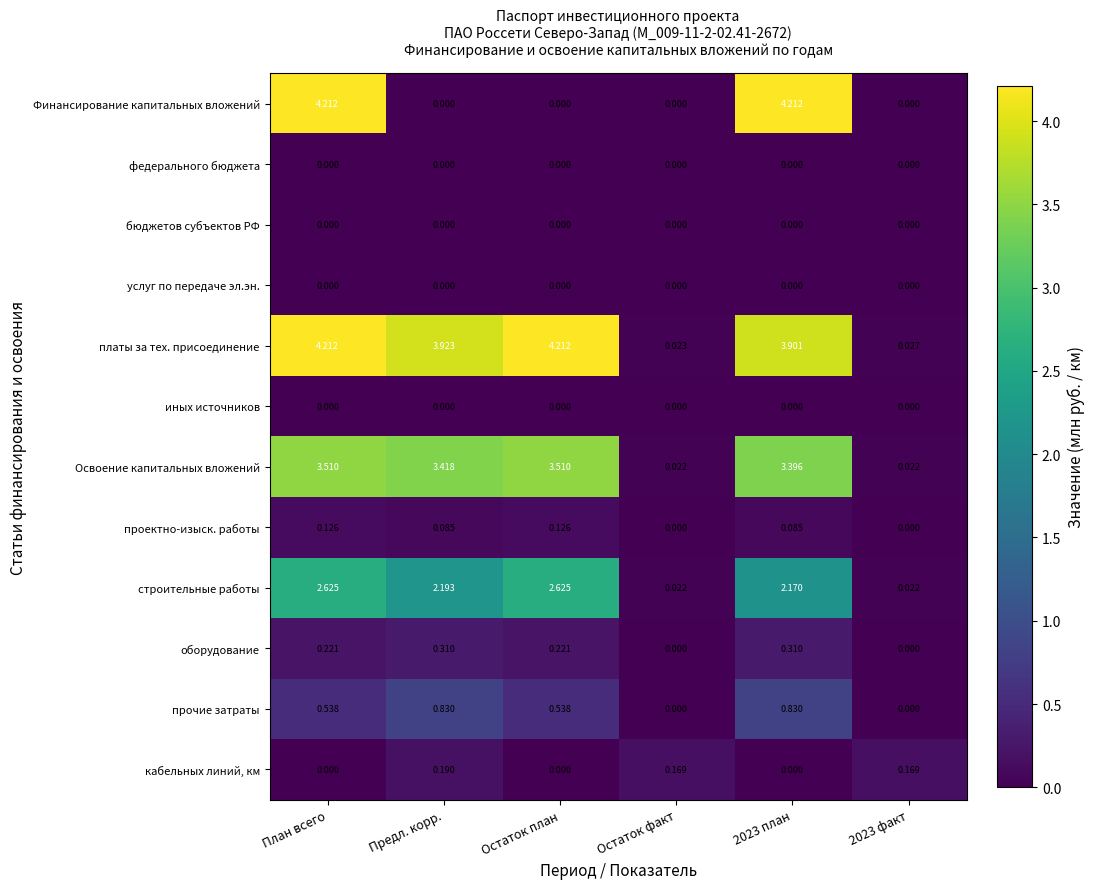

What is the maximum value shown in the chart?

4.2